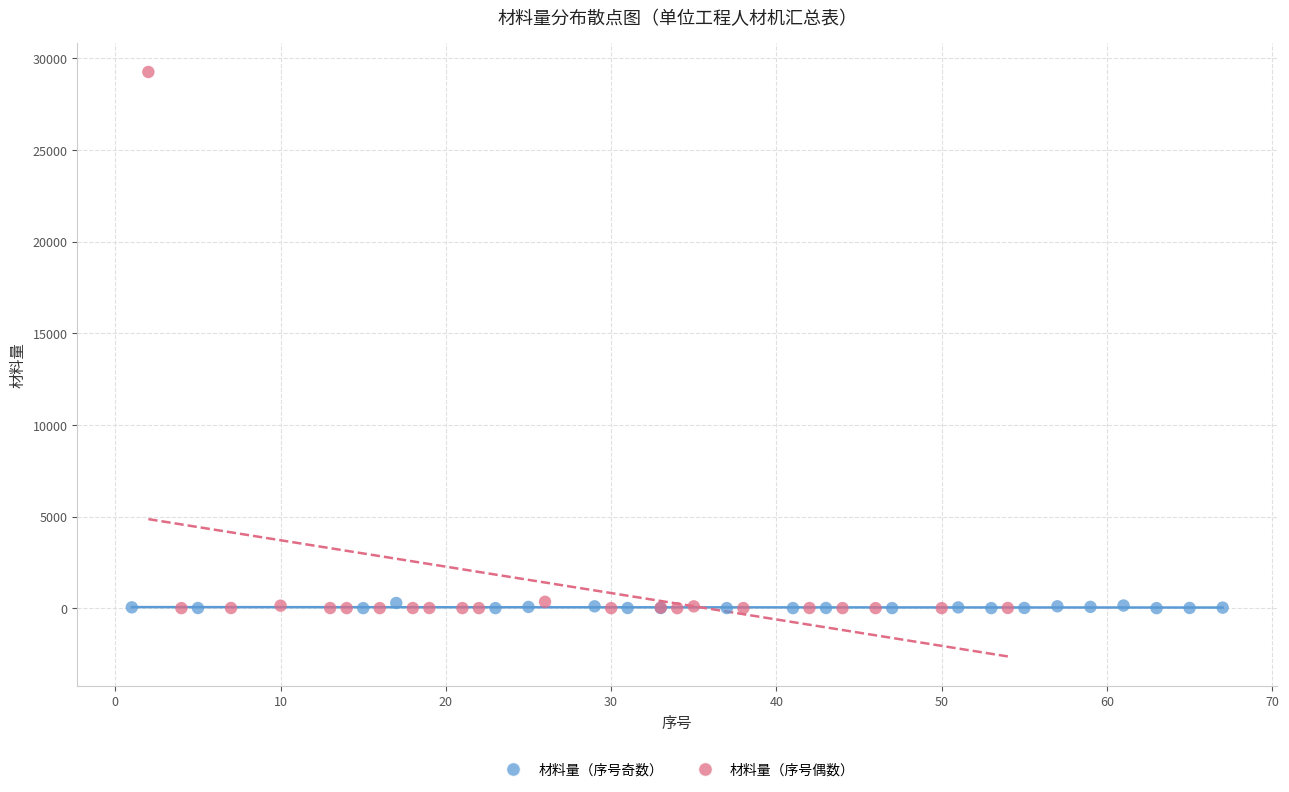

Which series contains the highest Y value?

材料量（序号偶数）